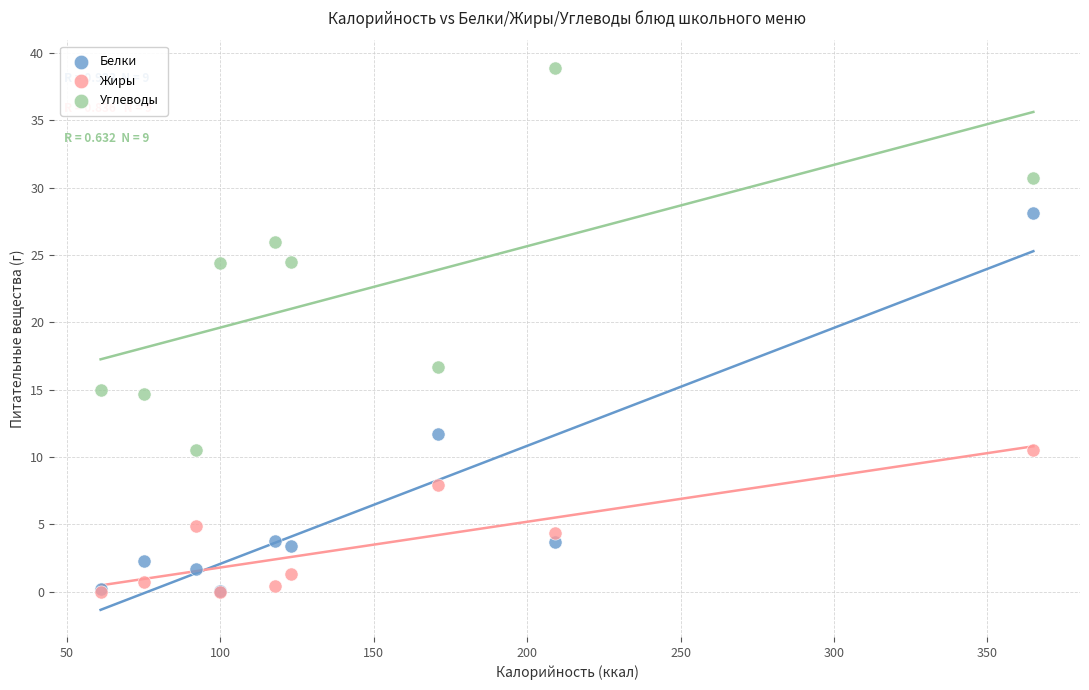

Across all series, what Y value is closest to 19?

16.7